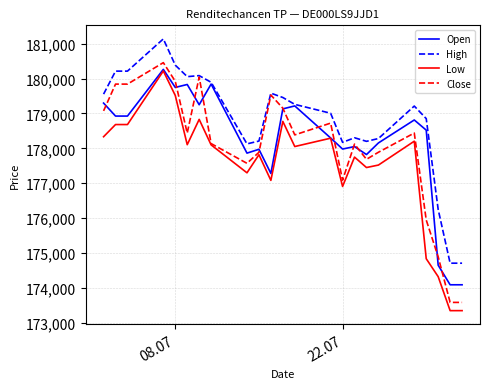

What is the smallest value displayed?

173348